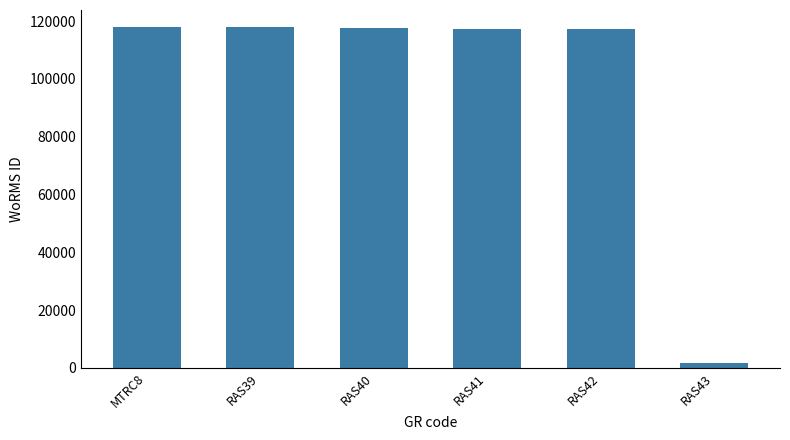

What is the approximate value at RAS41?

117195